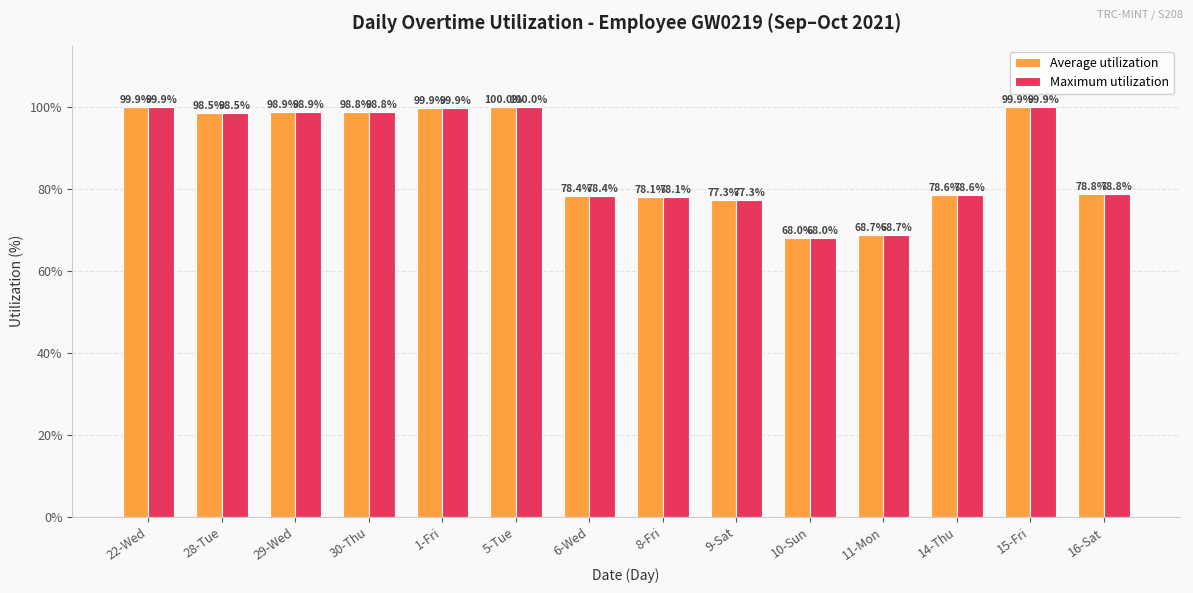

How many bars are there in total?

28